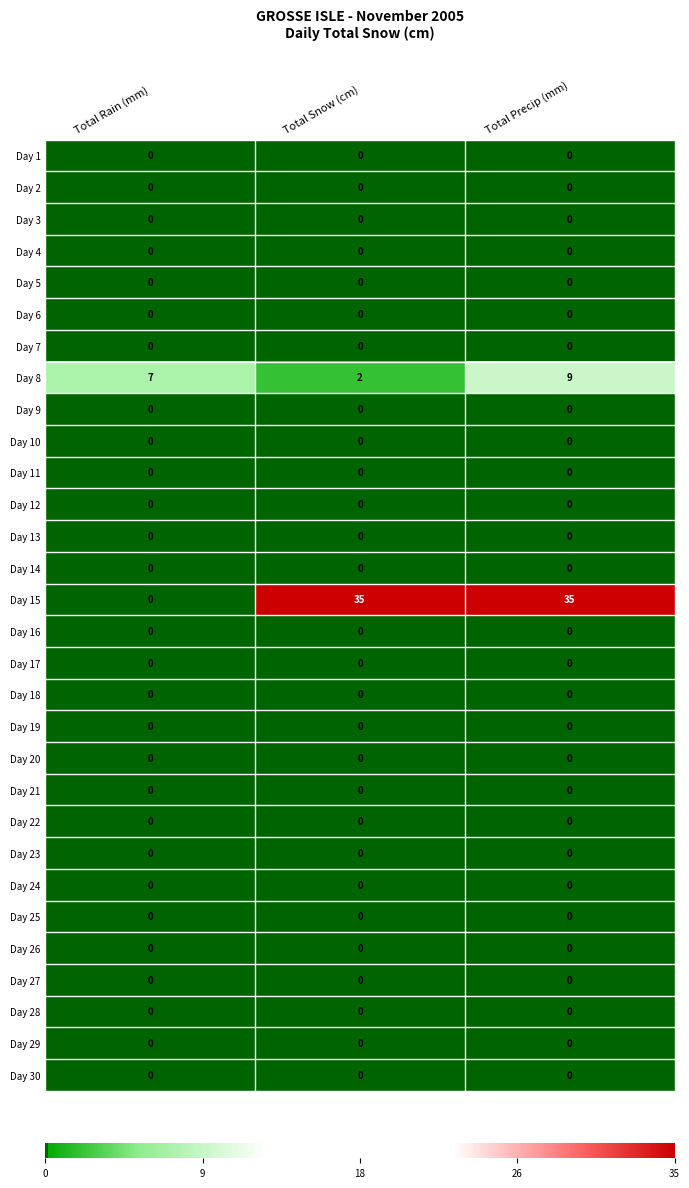

What is the spread (max minus min) of values at Total Precip (mm)?

35